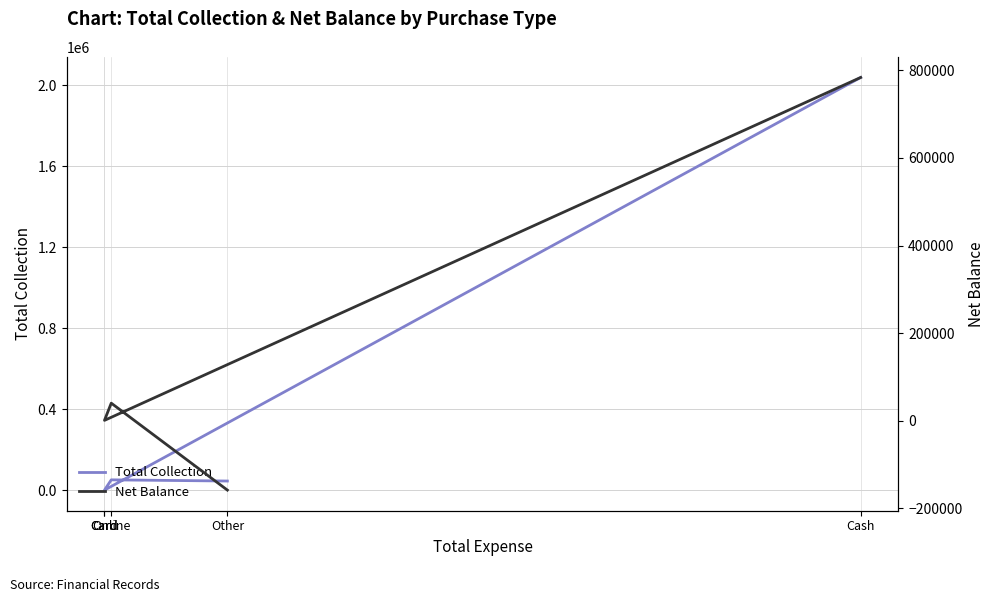

What is the difference between the maximum and minimum values in the Total Collection series?

2036457.4